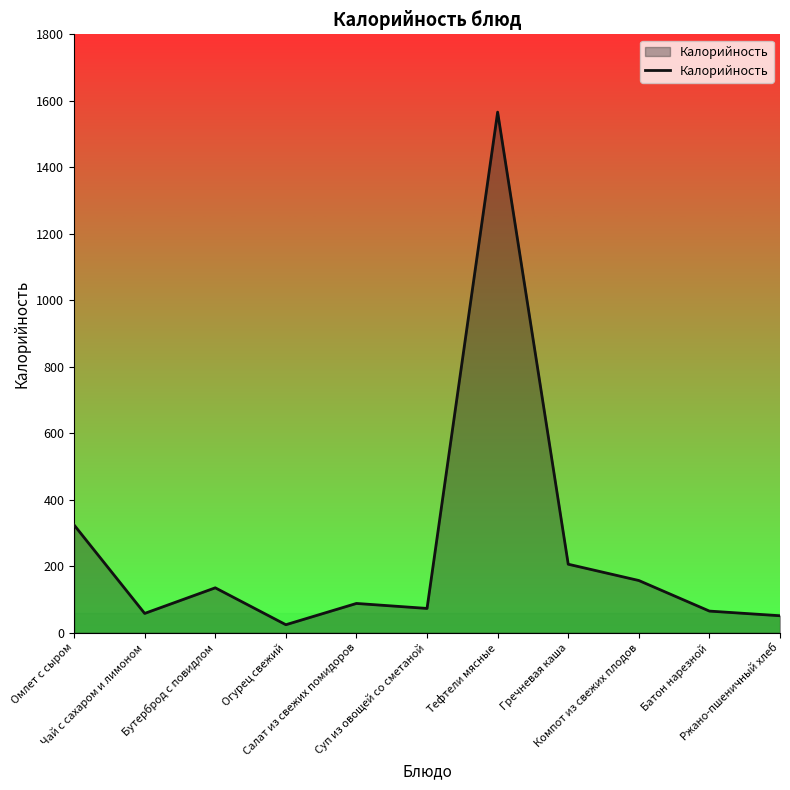

What is the greatest value displayed?

1566